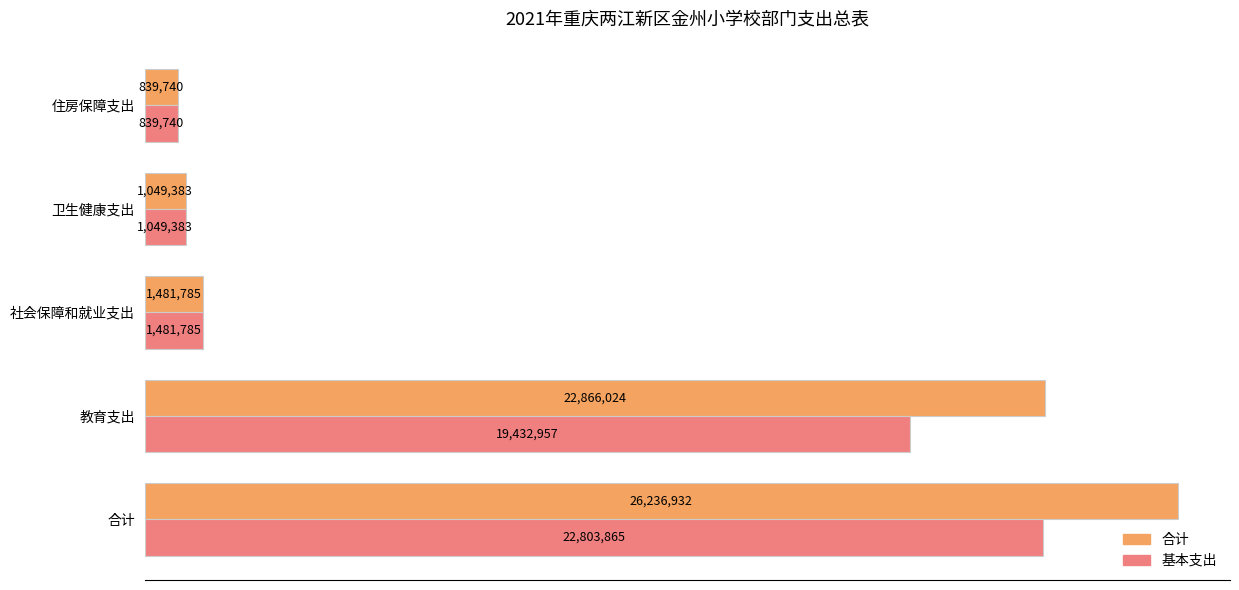

What are all the series names shown in the legend?

合计, 基本支出